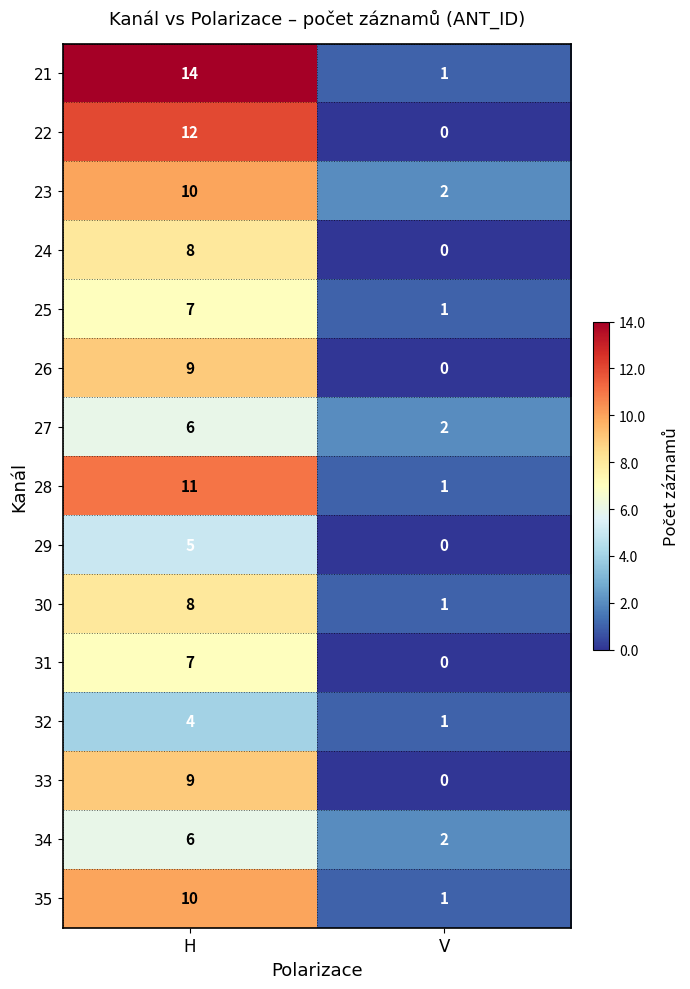

Which series has the widest spread of values?

21